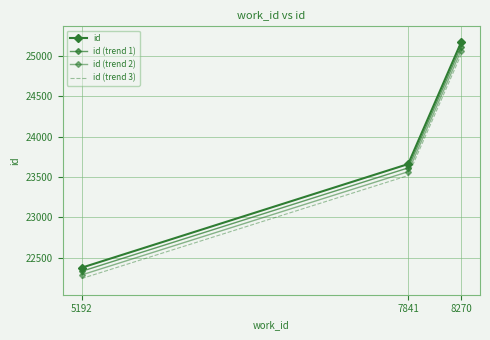

Reading right to left, extract all data points from this chart.

id: 25165.0	23660.0	22377.0
id (trend 1): 25114.7	23612.7	22332.2
id (trend 2): 25064.3	23565.4	22287.5
id (trend 3): 25014.0	23518.0	22242.7